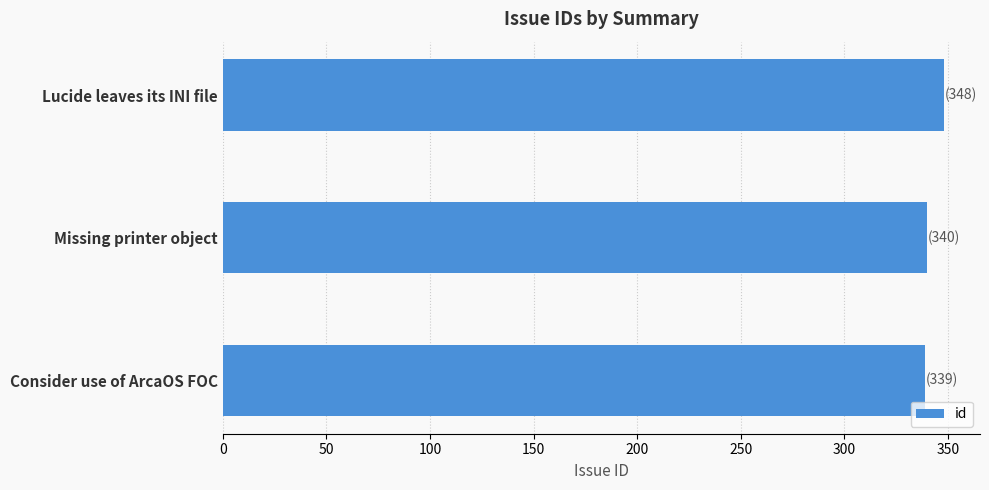

What is the maximum value shown in the chart?

348